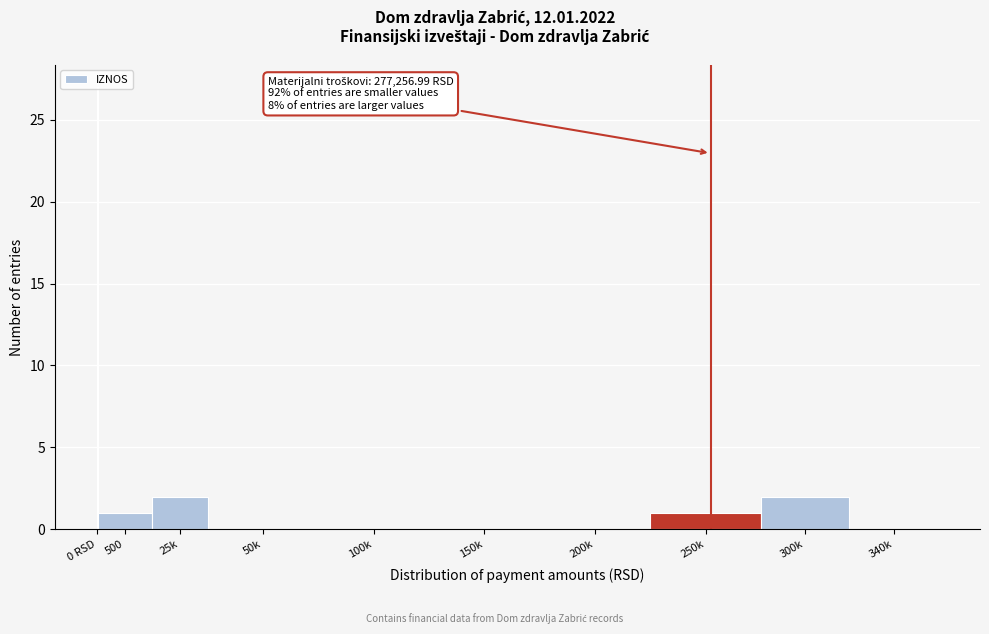

Is it true that the value at 500 is 2?

False